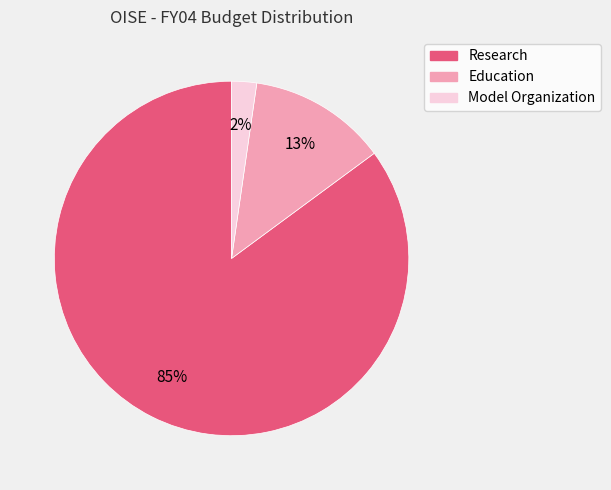

Which has a higher value, Education or Research?

Research